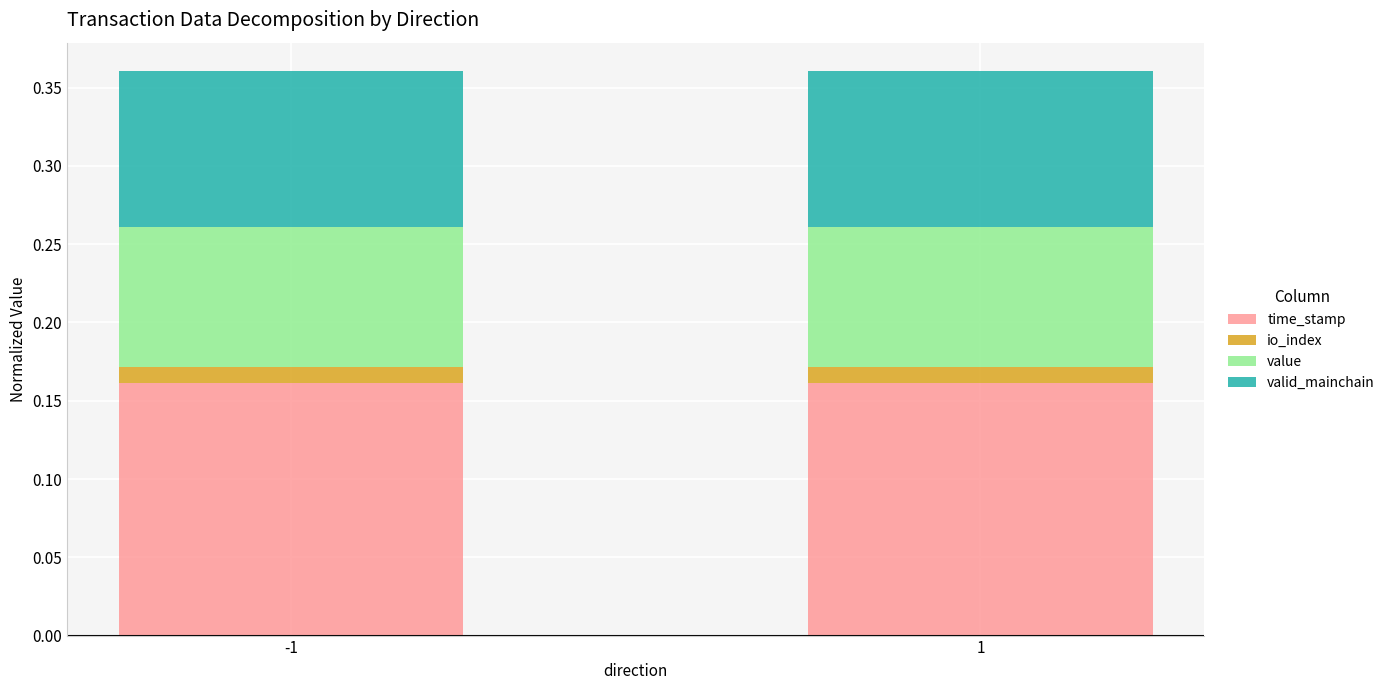

What is the total value across all series at -1?

0.4